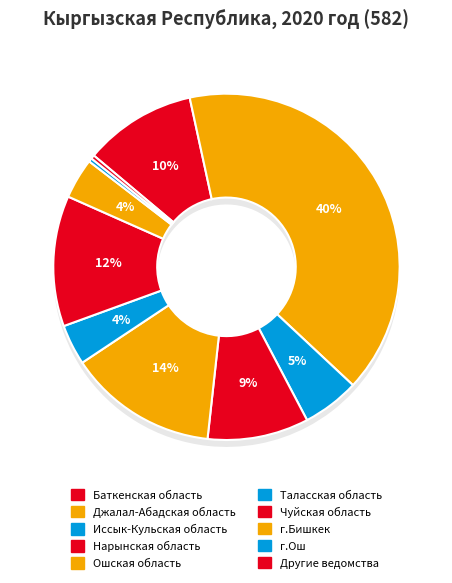

Which slice is the largest?

Джалал-Абадская область